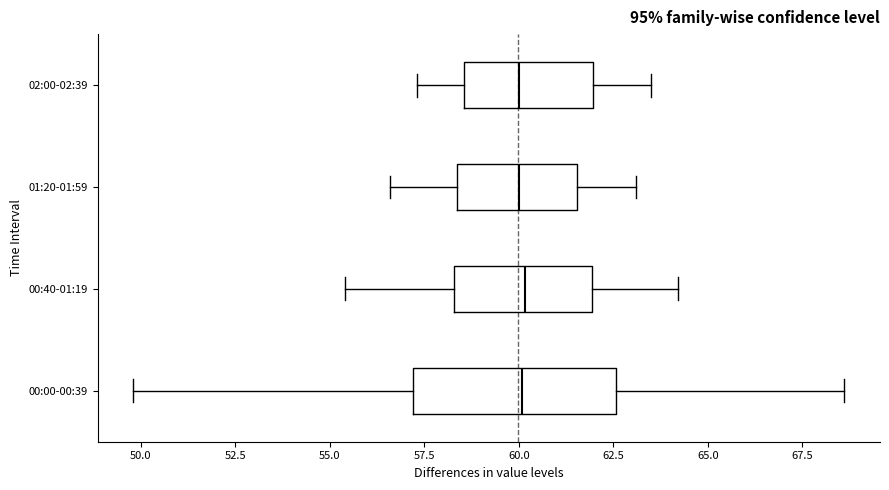

Comparing the boxes themselves (not the whiskers), which one is the widest?

00:00-00:39